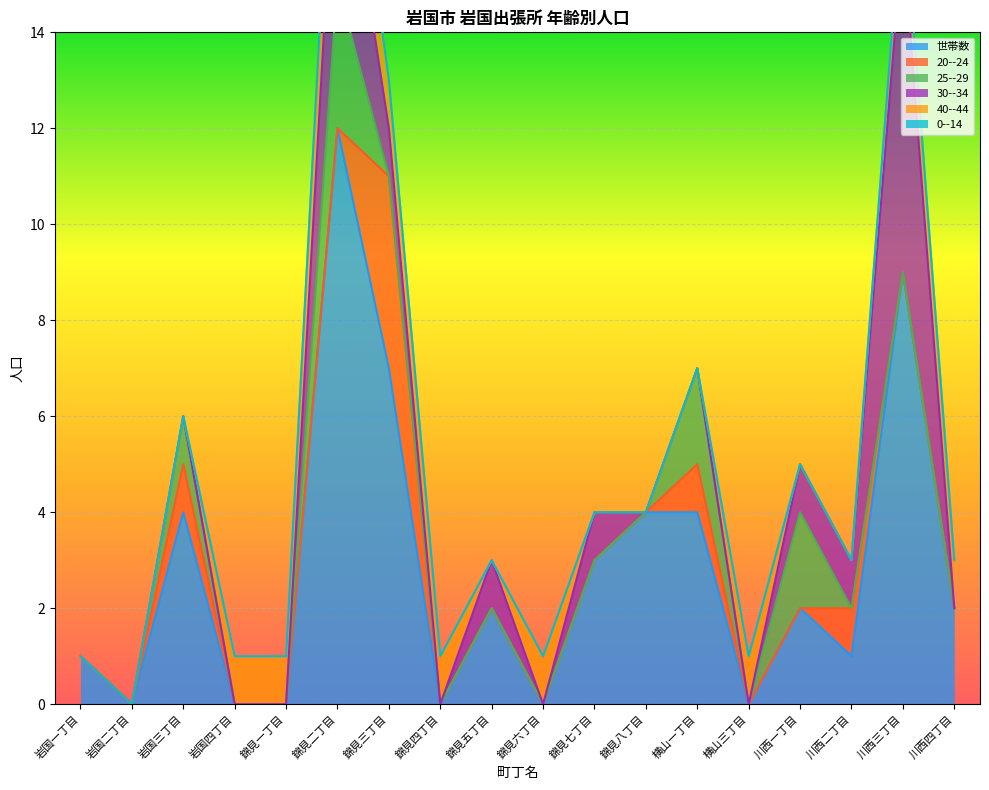

What is the difference between the maximum and minimum values in the 30--34 series?

7